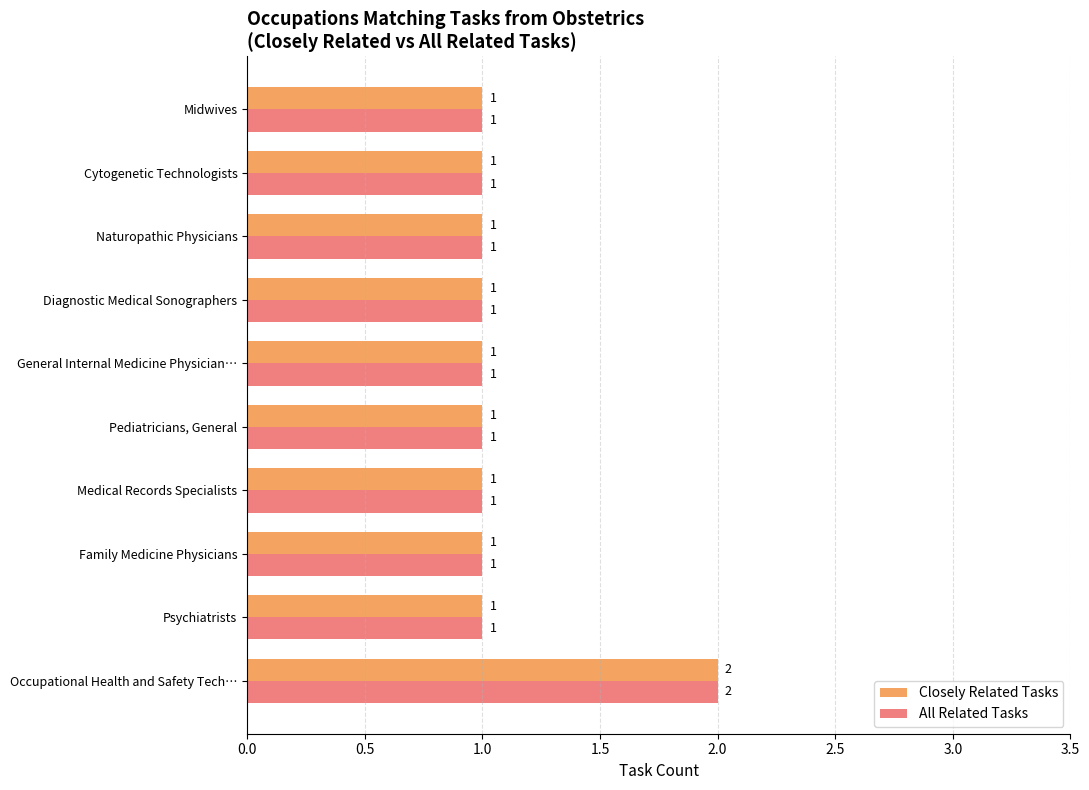

Which label corresponds to the largest value in the chart?

Occupational Health and Safety Tech…